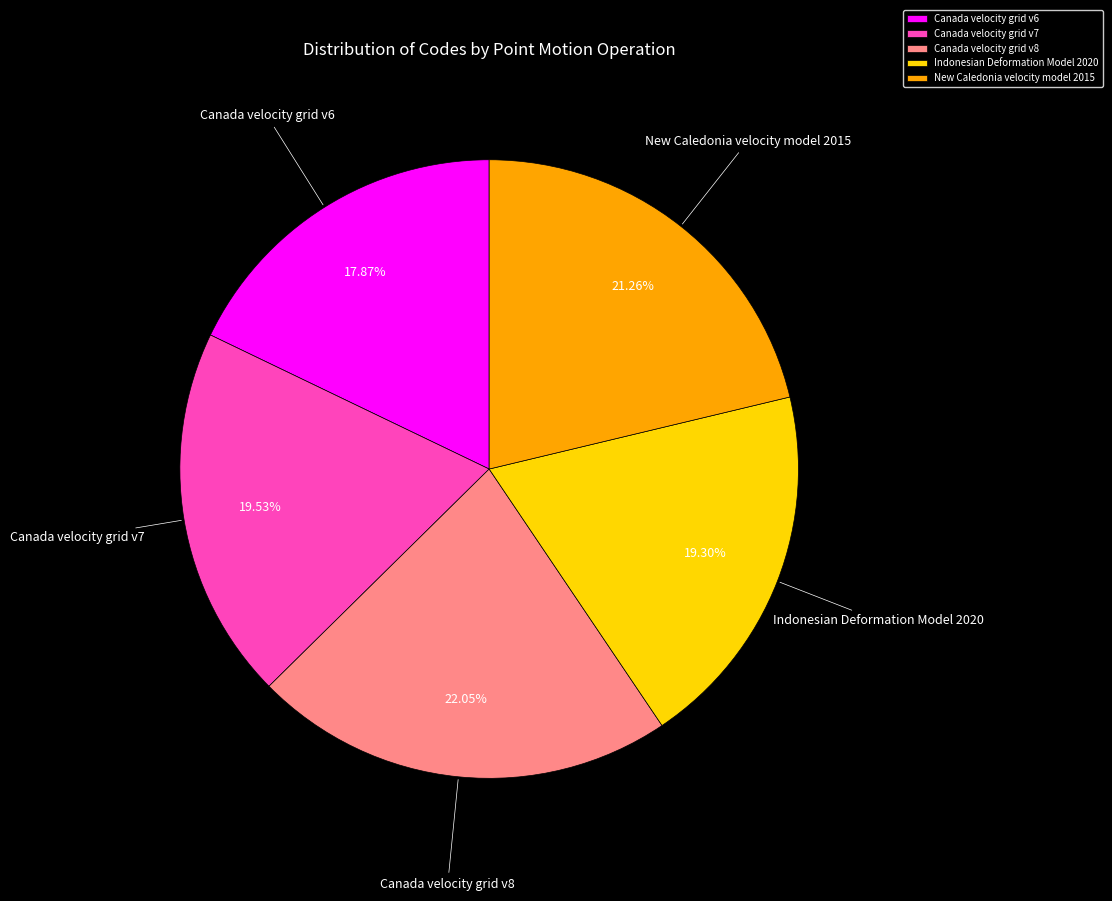

To the nearest percent, what is the combined percentage of Canada velocity grid v7 and Indonesian Deformation Model 2020?

39%